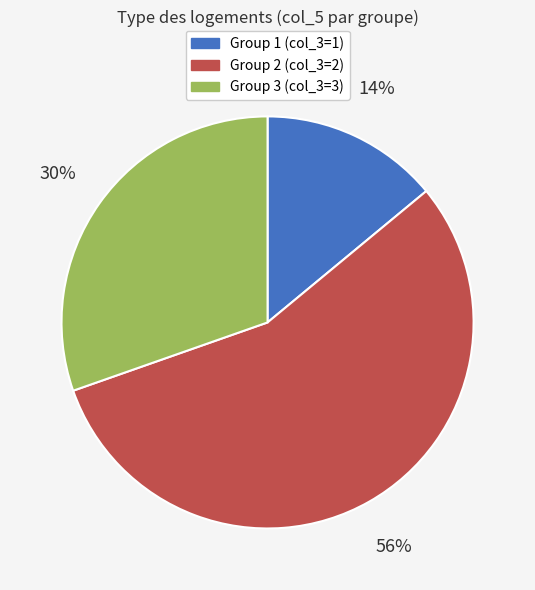

Is there a majority slice in this chart?

Yes